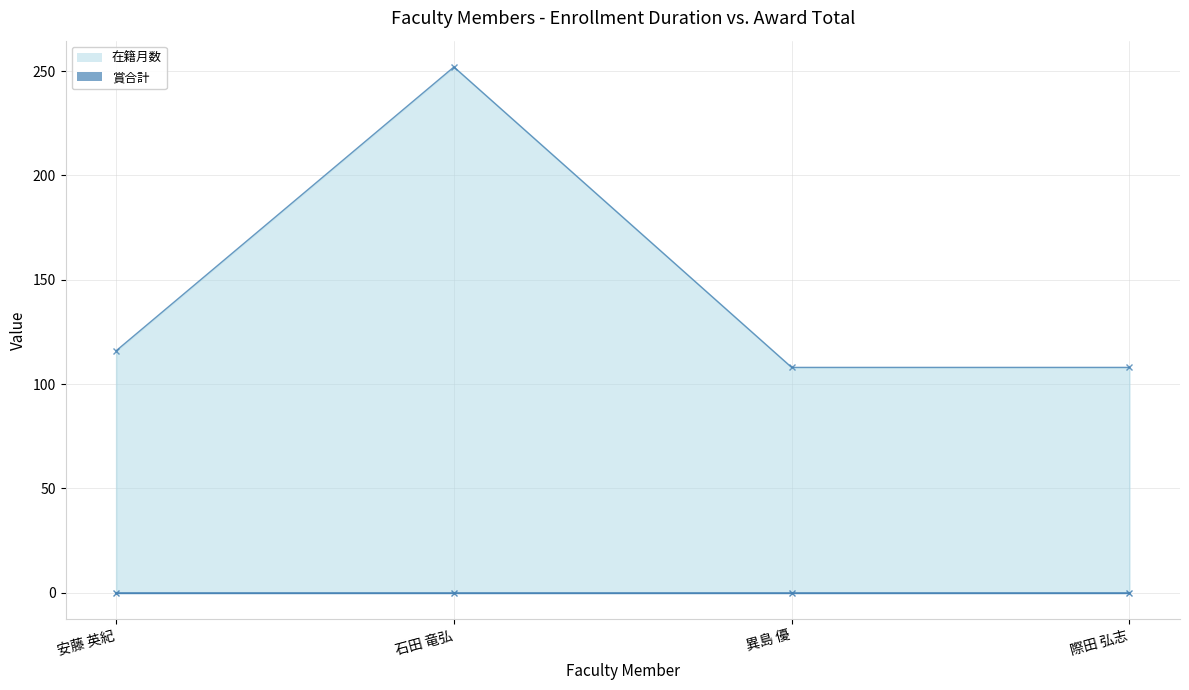

What is the label of the 4th point from the right?

安藤 英紀